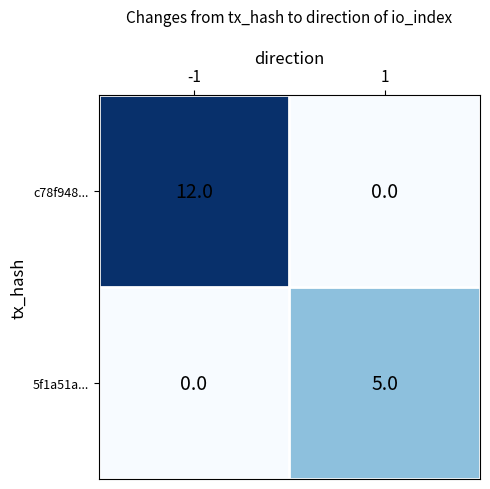

True or false: c78f948... has a value of 12 at -1.

True